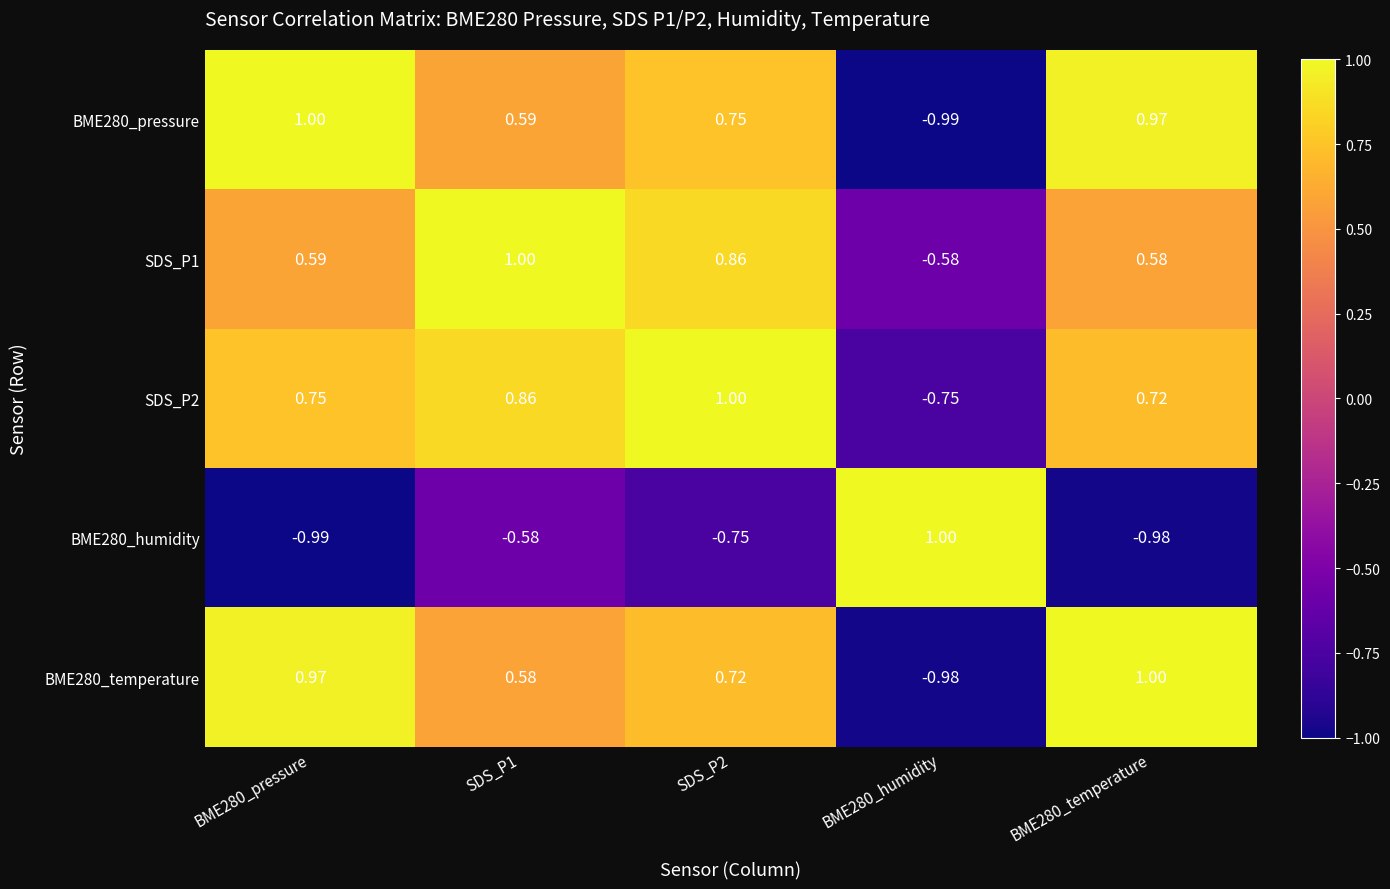

Is the value of BME280_temperature at SDS_P1 greater than the value of SDS_P1 at SDS_P1?

No